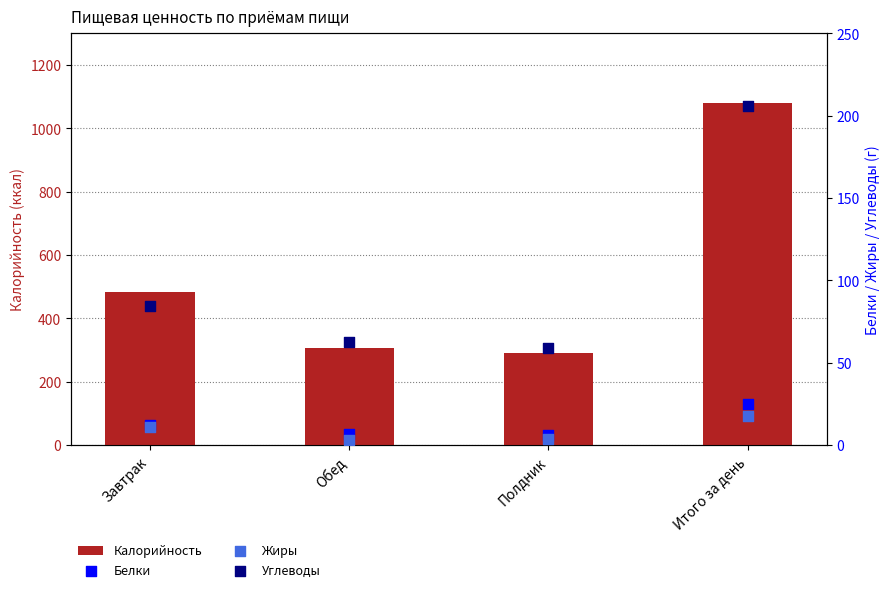

Which series reaches the minimum Y coordinate?

Жиры